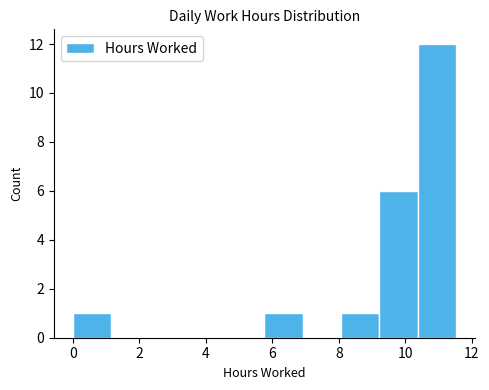

How tall is the bar that spans 5.8 to 7.0 on the x-axis? Neither the bar edges nor the heights are printed on the chart, so give them approximately, as read against the axes.

1